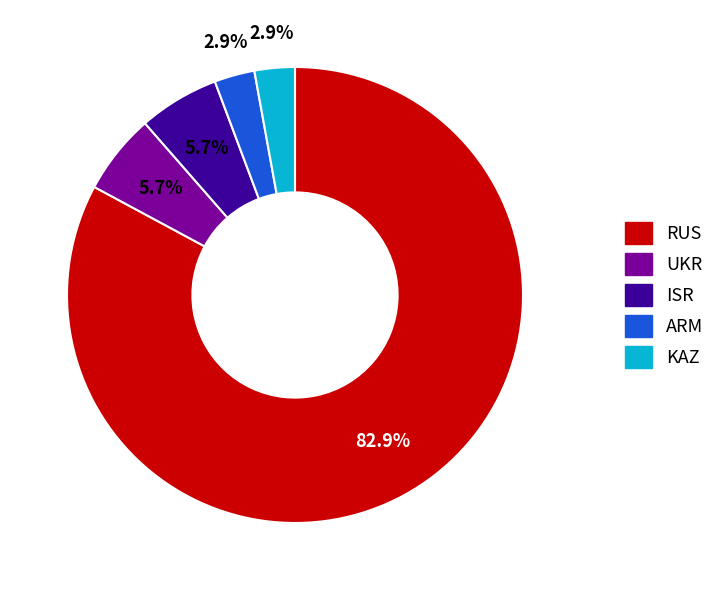

The ISR slice represents 6% of the pie. True or false?

True